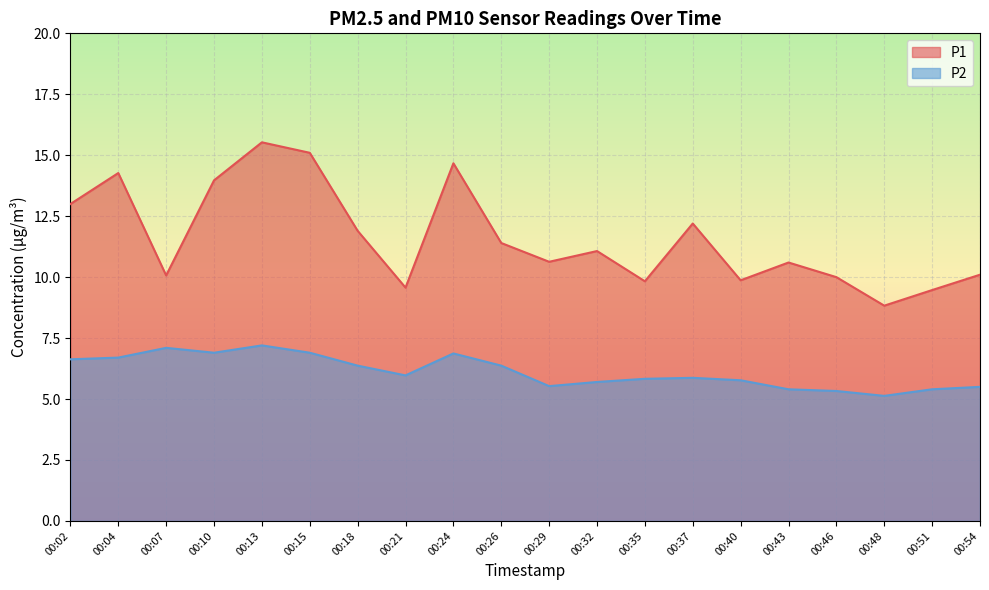

In P2, how many points are lower than both neighbors (excluding endpoints)?

4